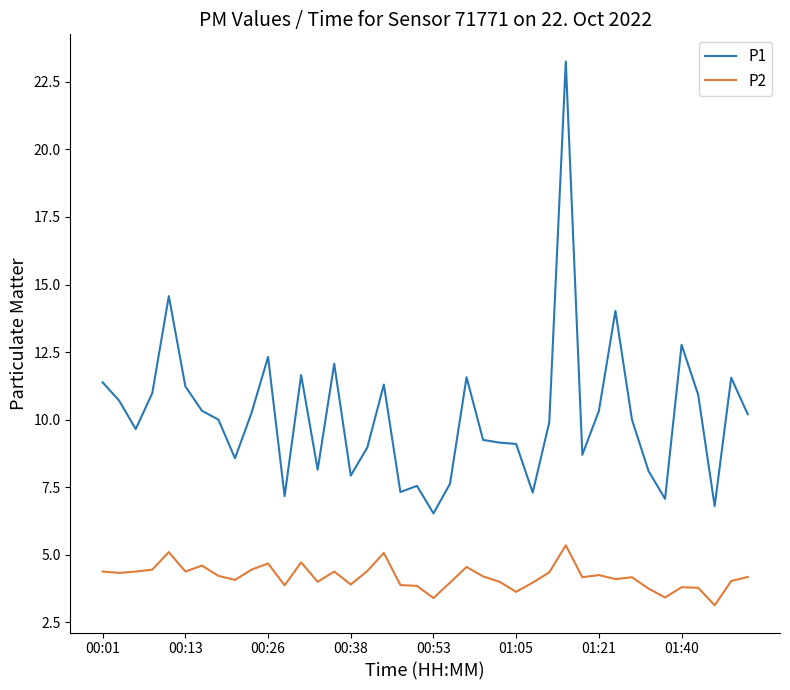

True or false: P1 and P2 cross at least once.

False